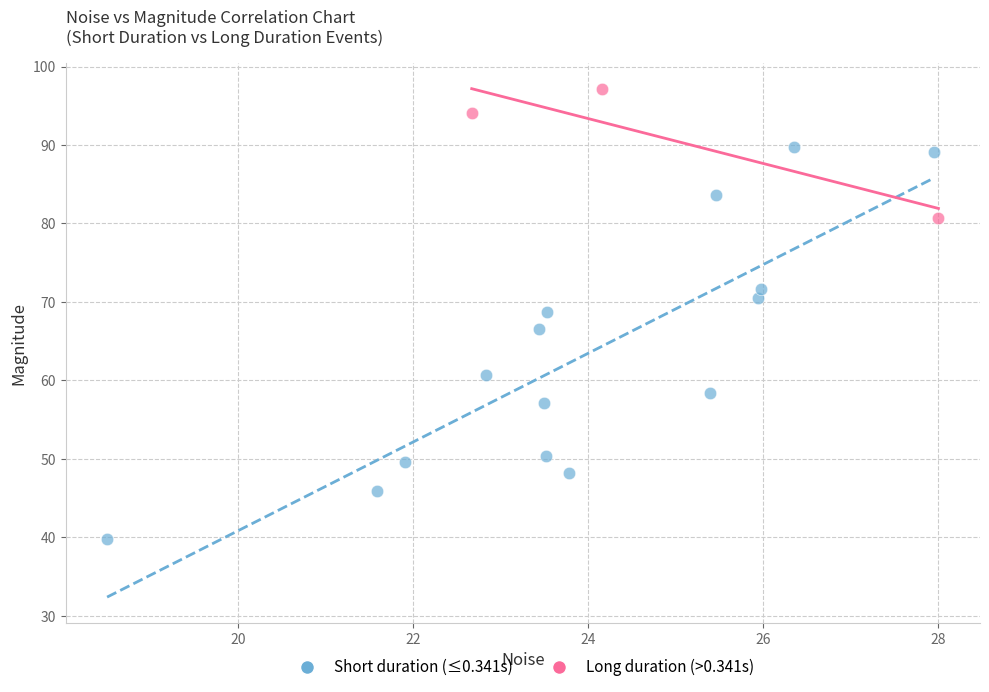

Which series has the largest Y range (max minus min)?

Short duration (≤0.341s)